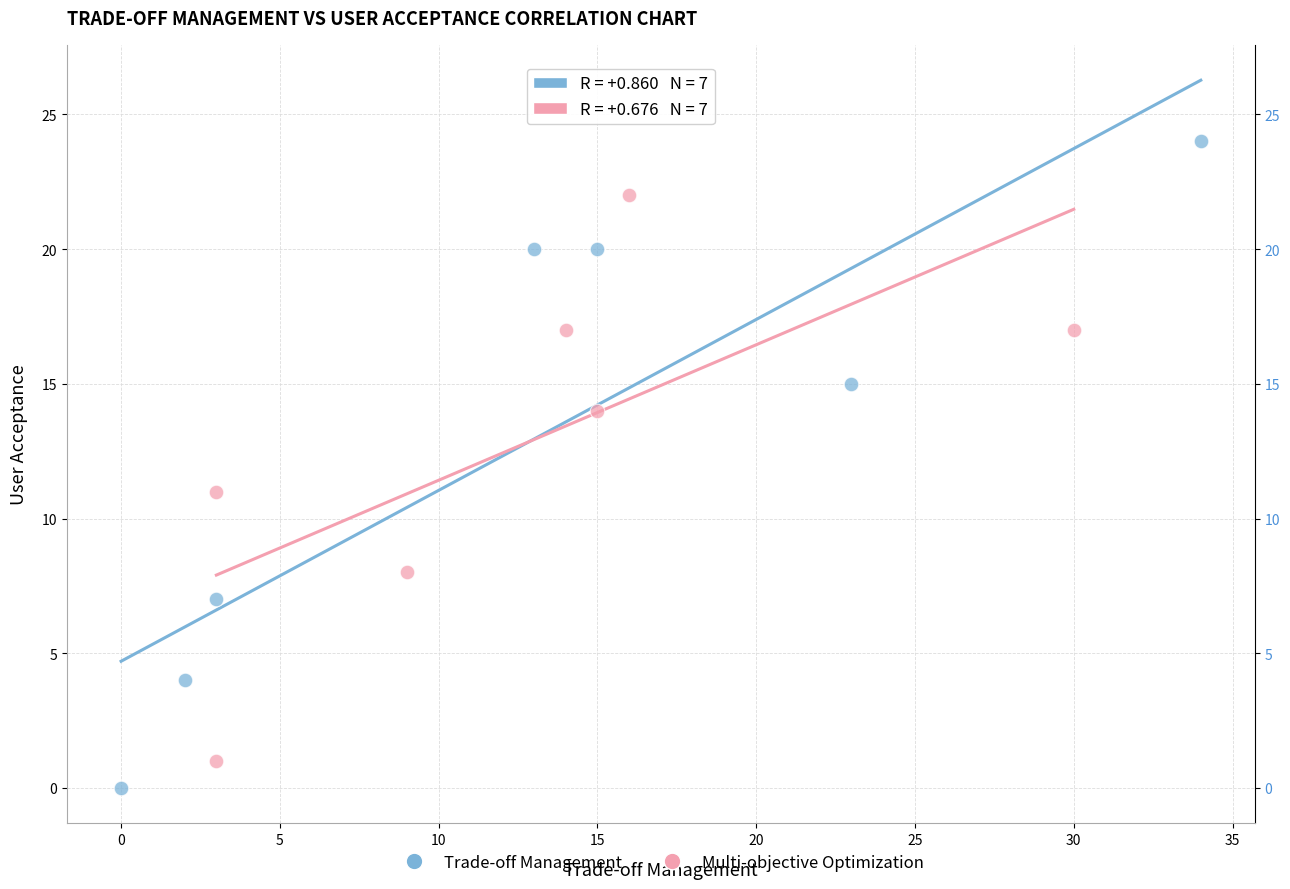

Which series has the widest spread of Y values?

Trade-off Management